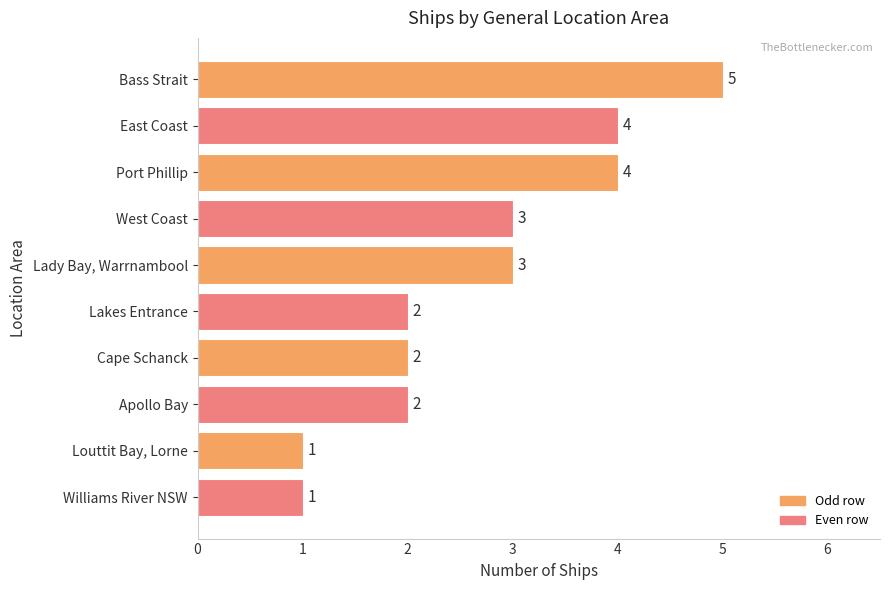

How many data points are less than 3?

5